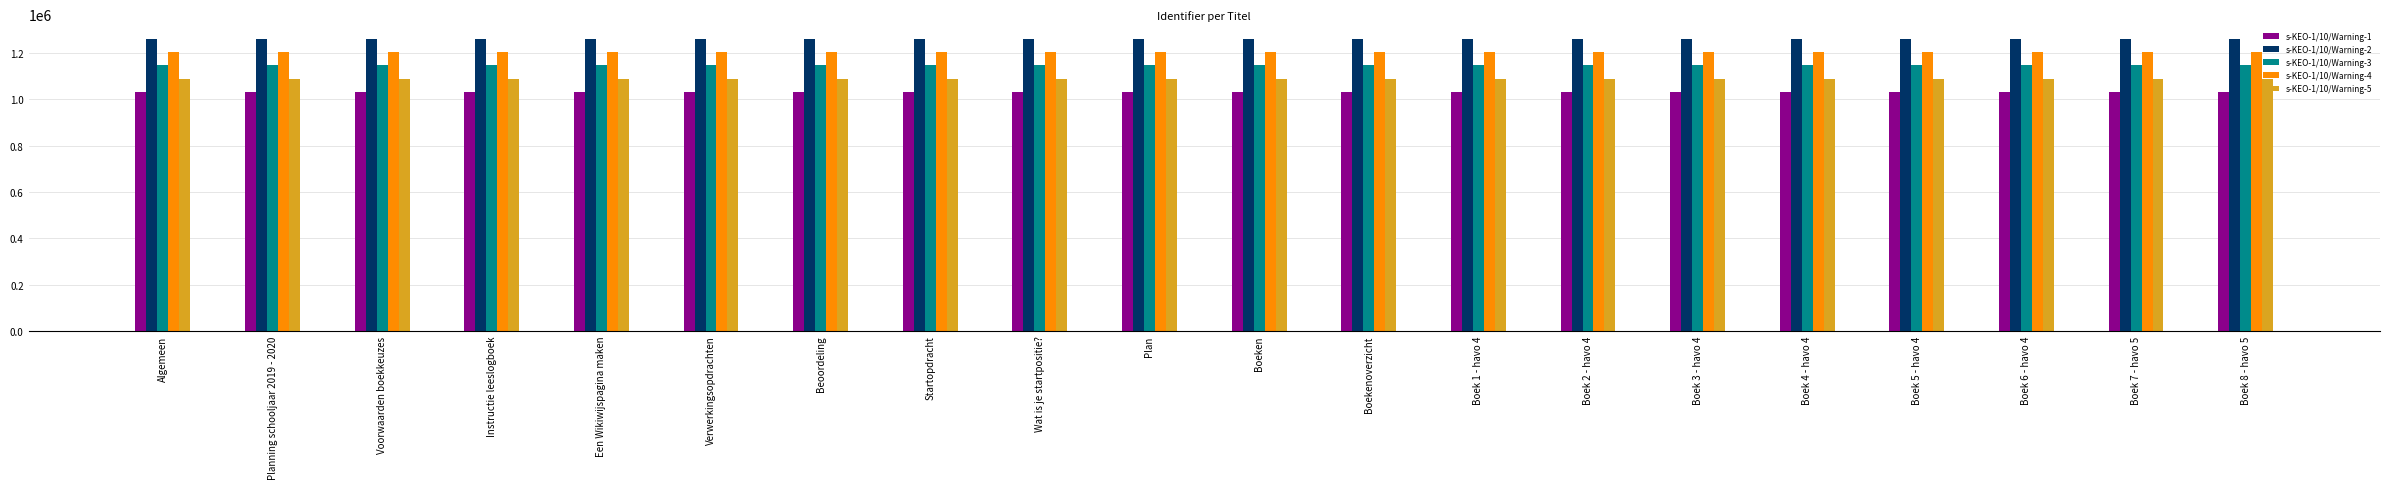

What is the difference between the s-KEO-1/10/Warning-1 values at Boek 7 - havo 5 and Boek 1 - havo 4?

1.1